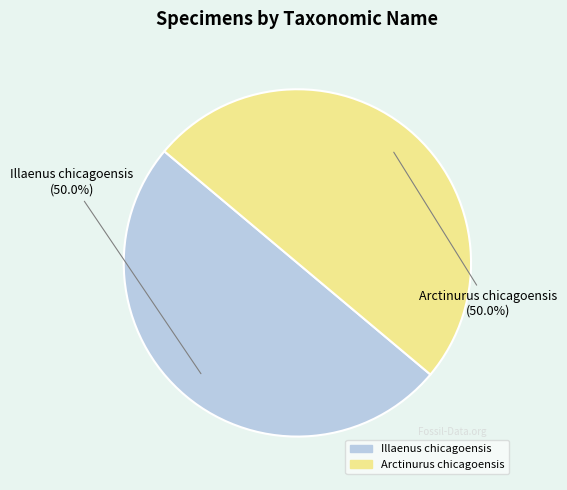

What is the ratio of the value at Illaenus chicagoensis to the value at Arctinurus chicagoensis?

1.0